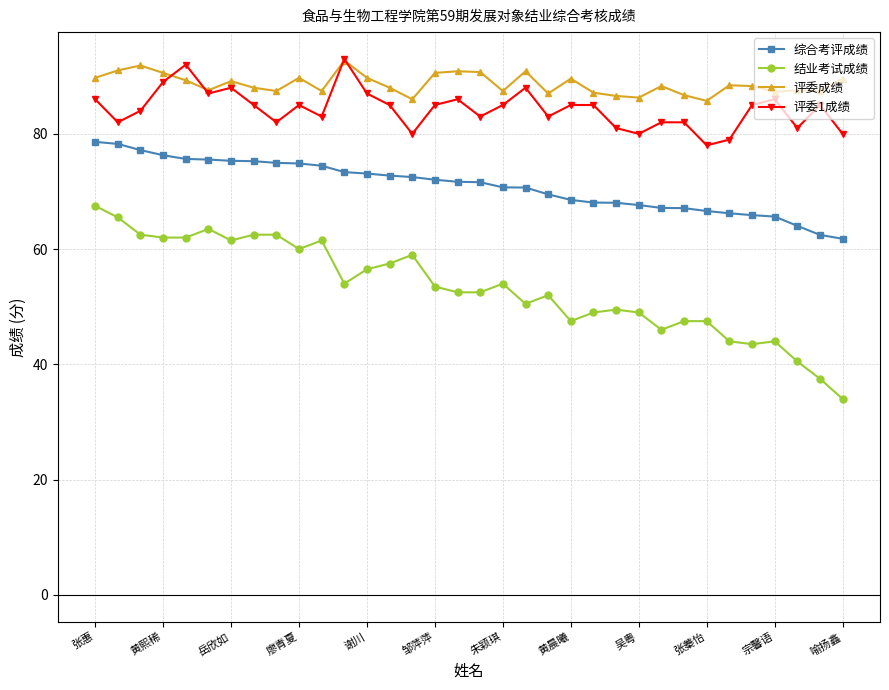

True or false: 评委1成绩 has more than 2 interior local peaks.

True